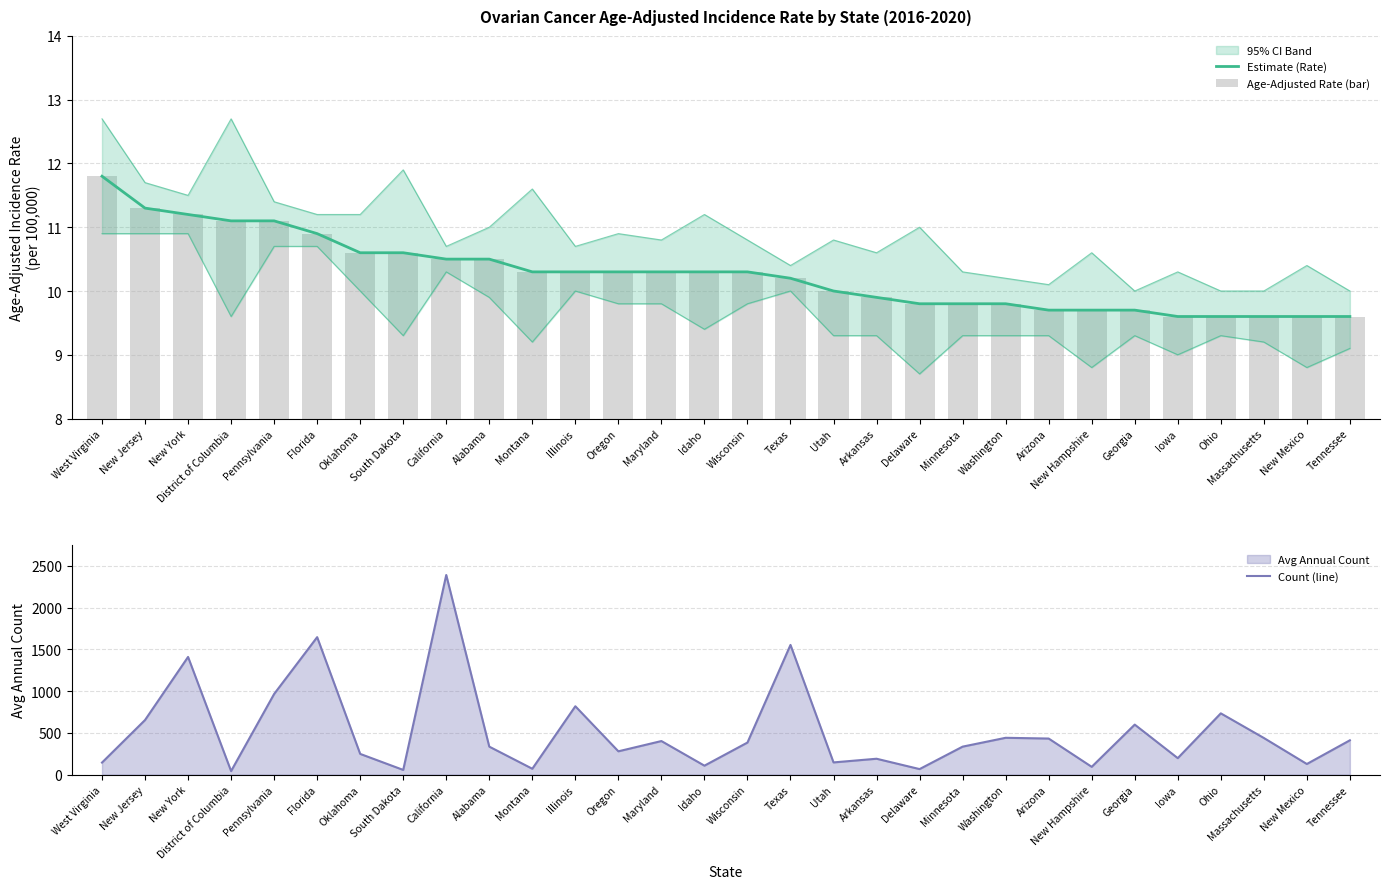

What position from the left is Arkansas?

19